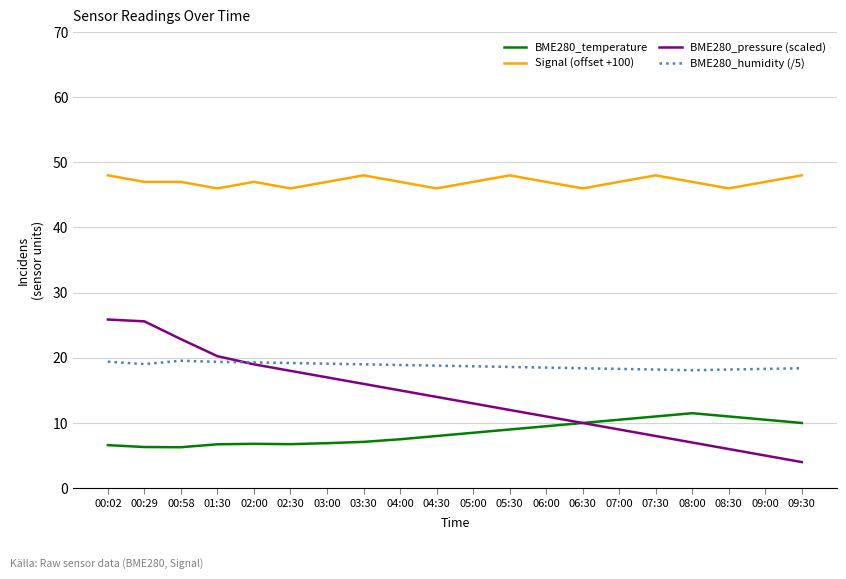

True or false: Signal (offset +100) and BME280_pressure (scaled) intersect in this chart.

False